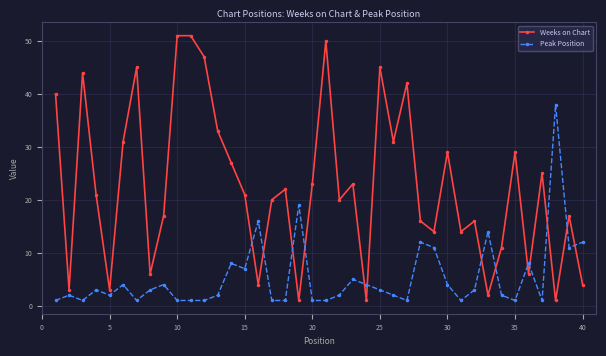

Rank the series by their average value, from highest to lowest.

Weeks on Chart, Peak Position